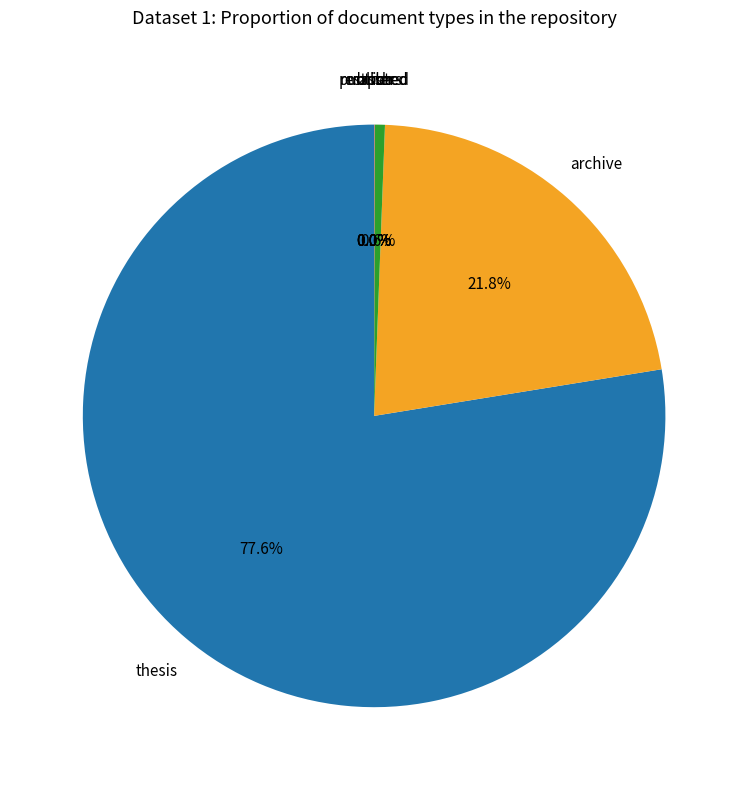

Is there any slice that represents more than half of the pie?

Yes